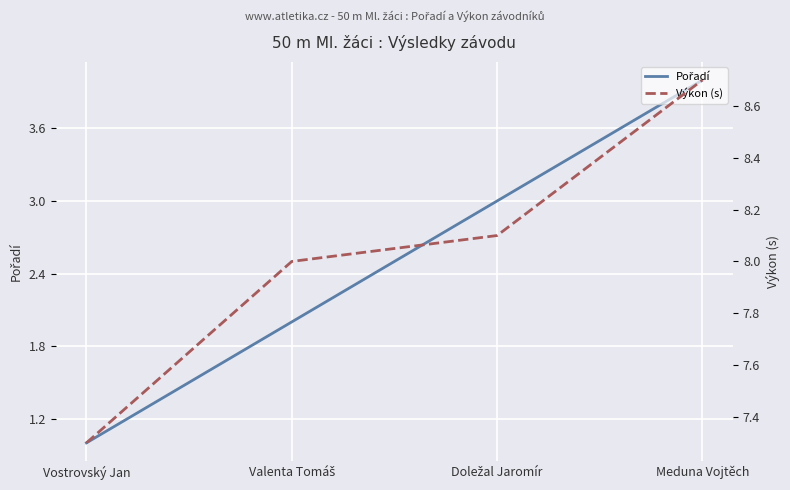

Does the chart display data point markers on the line(s)?

No